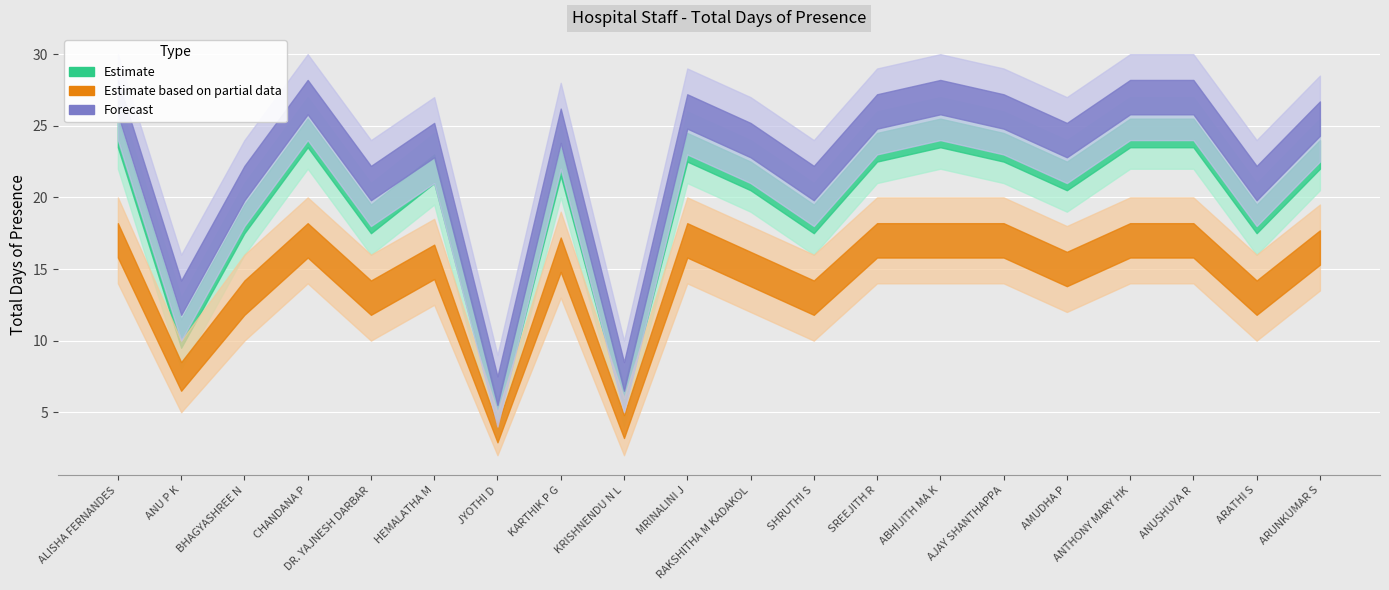

What is the sum of all Estimate values?

448.0